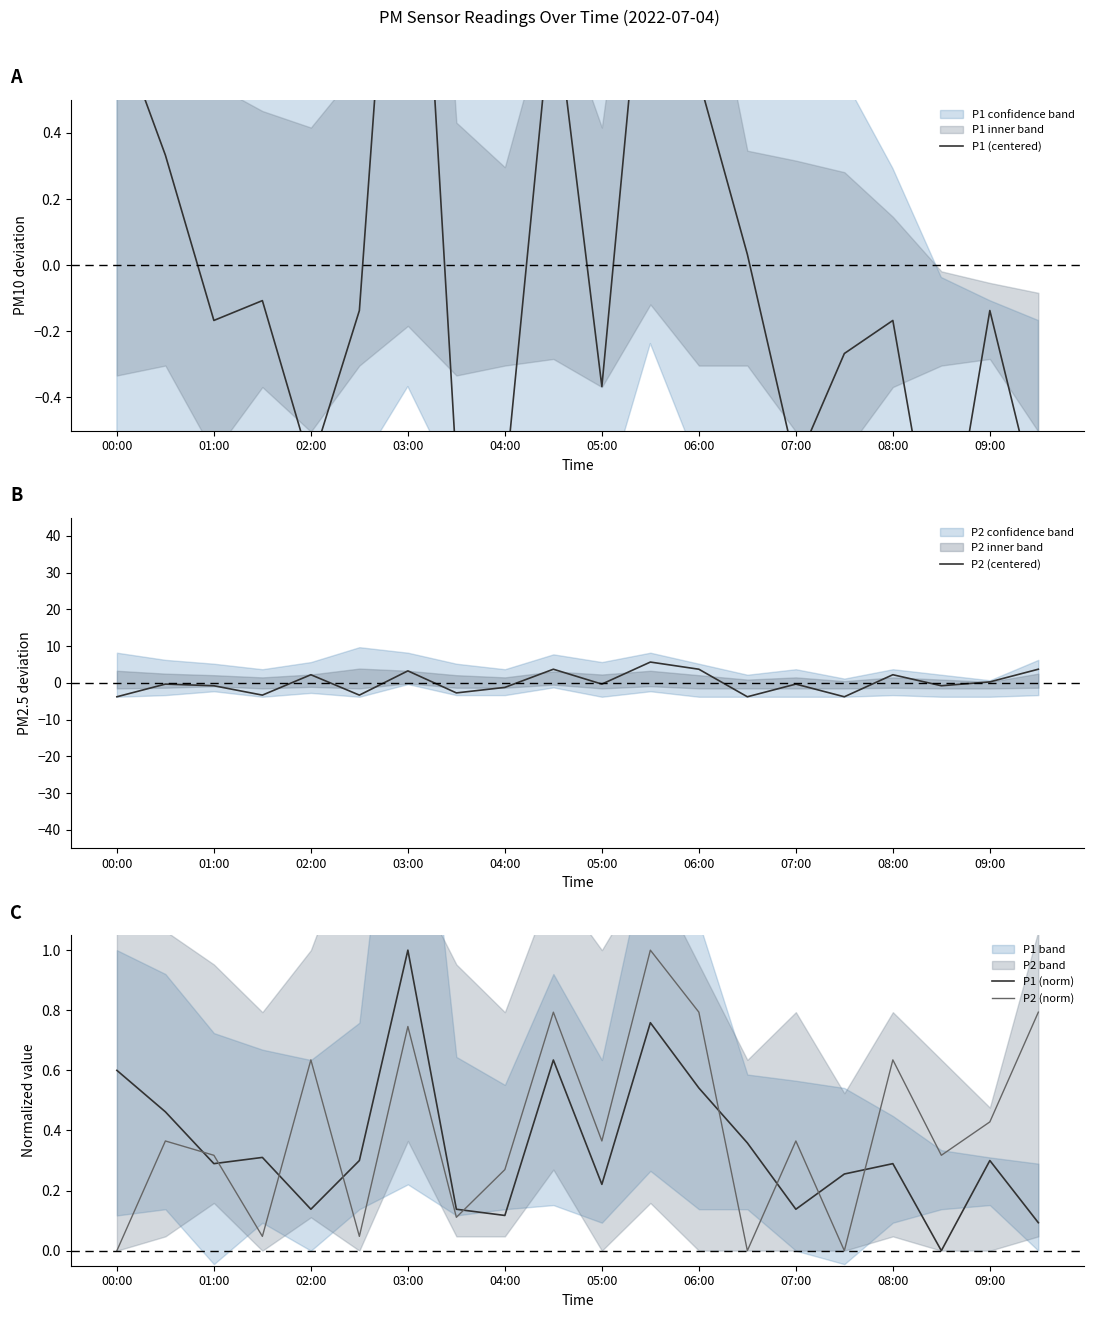

What is the minimum value shown in the chart?

-3.8